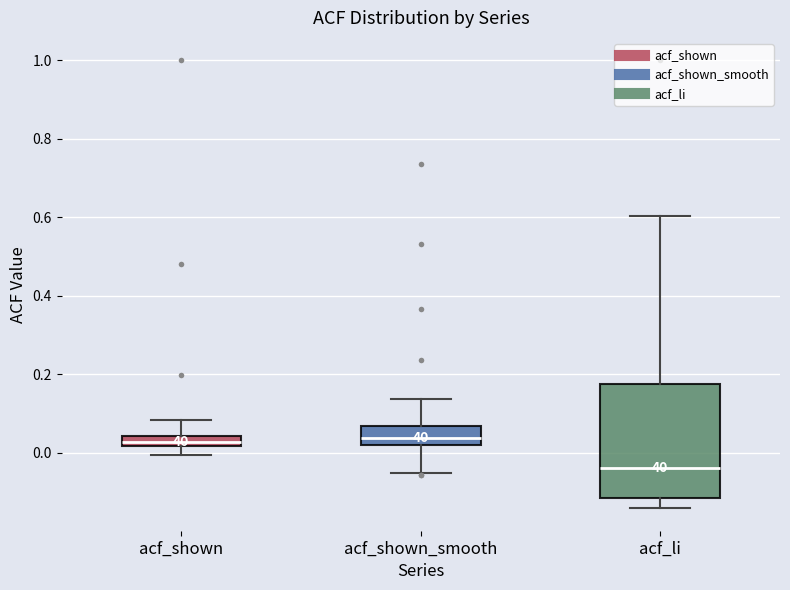

Which box is the tallest, from its lower edge to its upper edge?

acf_li